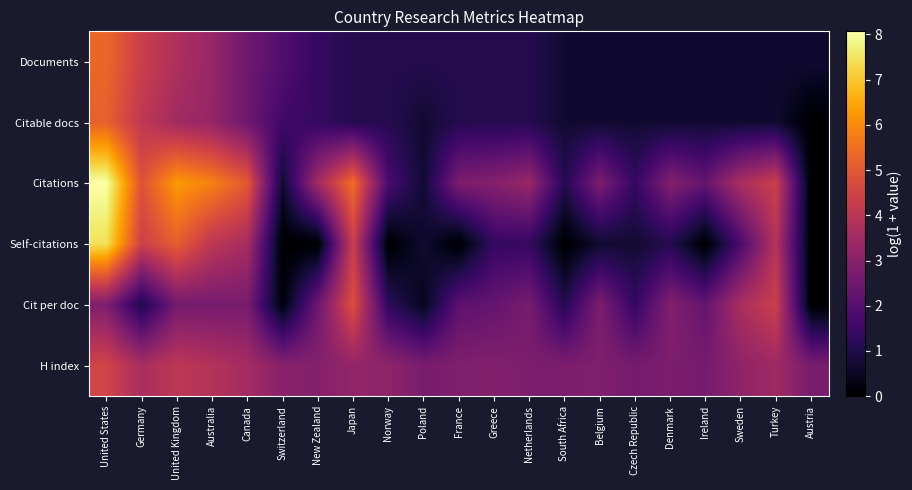

What is the total value across all series at Turkey?

17.5